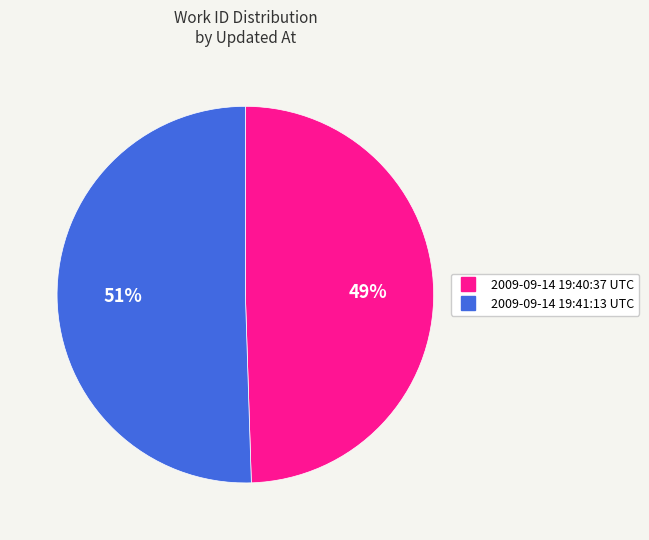

Approximately how many times larger is the value at 2009-09-14 19:40:37 UTC compared to 2009-09-14 19:41:13 UTC?

1.0